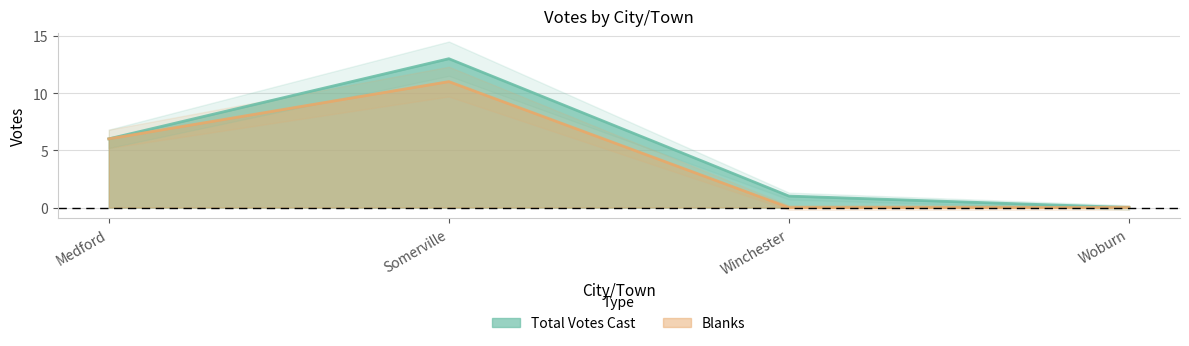

Which series has the largest total across all categories?

Total Votes Cast